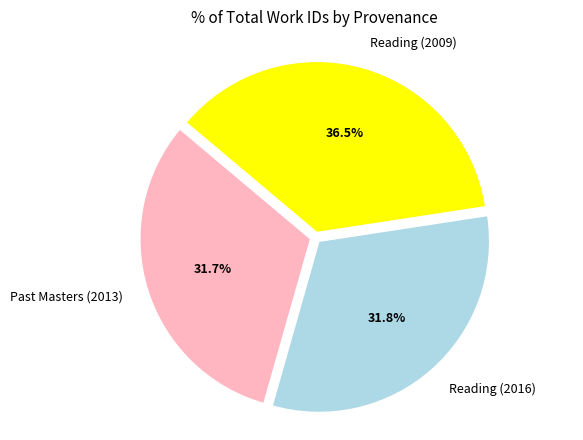

Does any single category account for the majority?

No